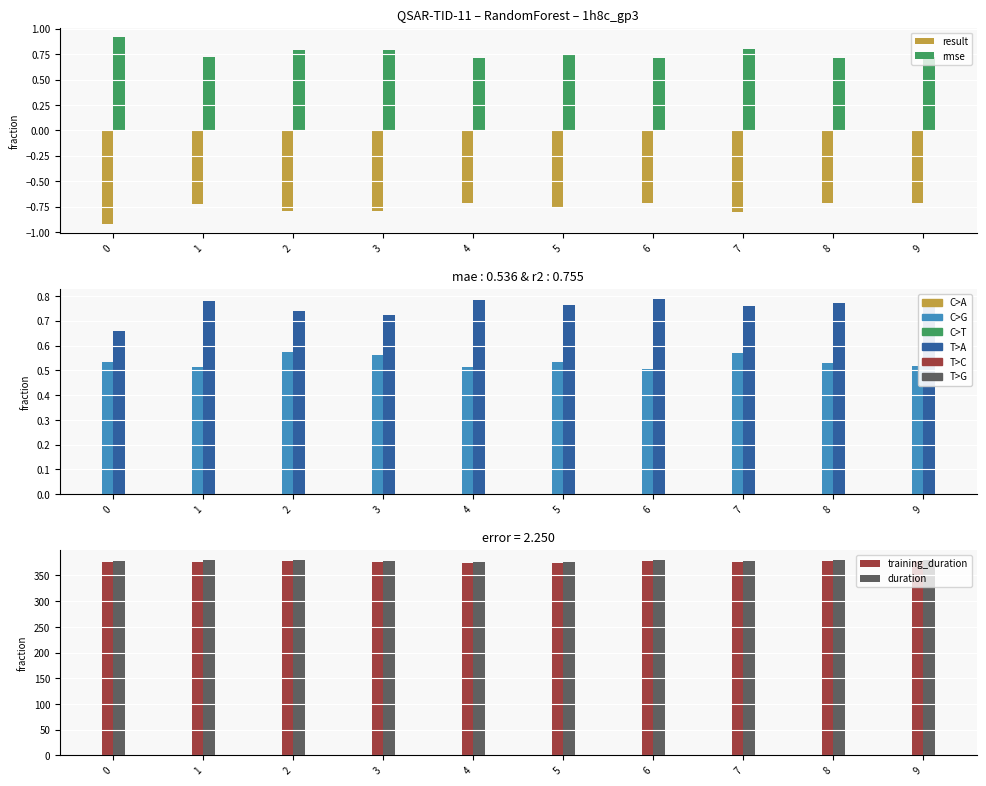

What is the value of the result bar at the 8th from the left?

-0.8